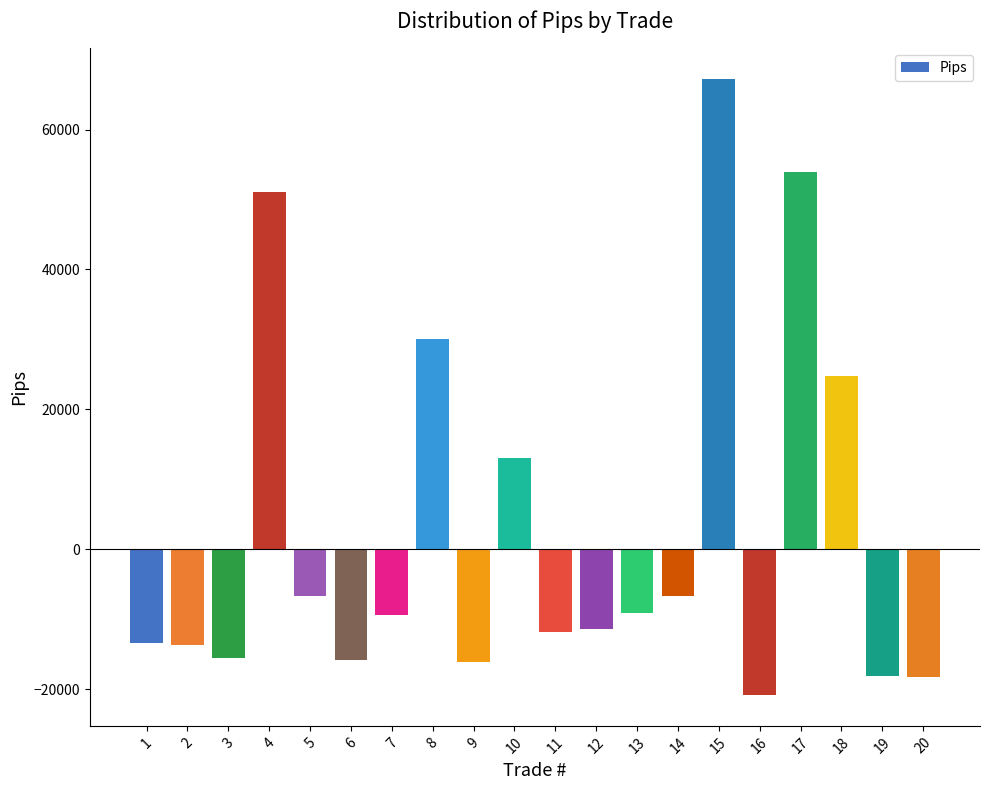

What is the value of the 8th bar from the left?

30084